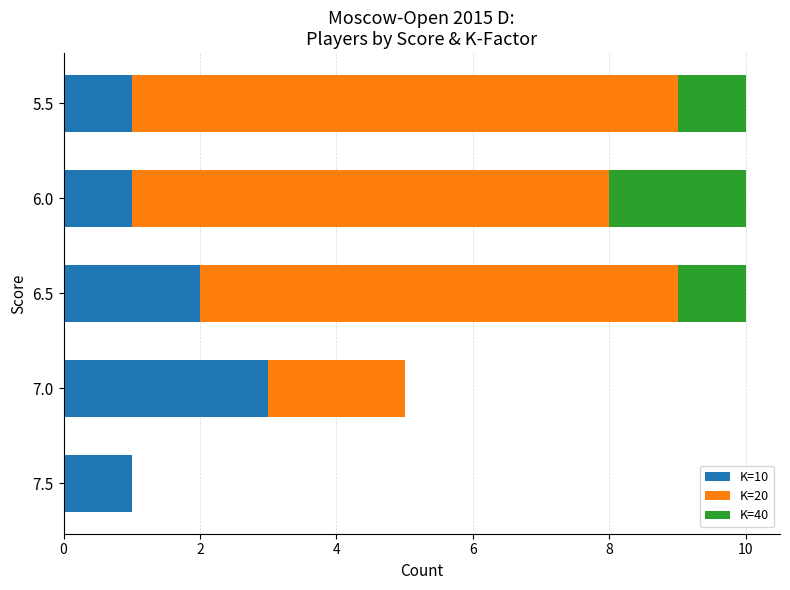

What is the highest value of the K=10 series?

3